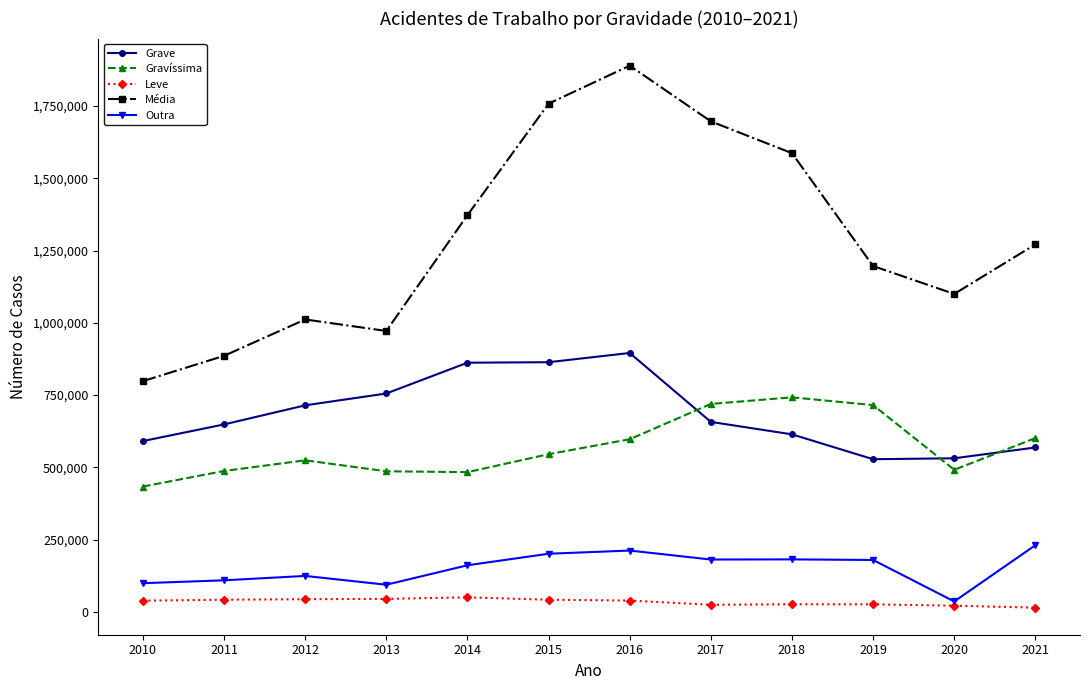

What is the difference between the maximum and minimum values in the Média series?

1091710